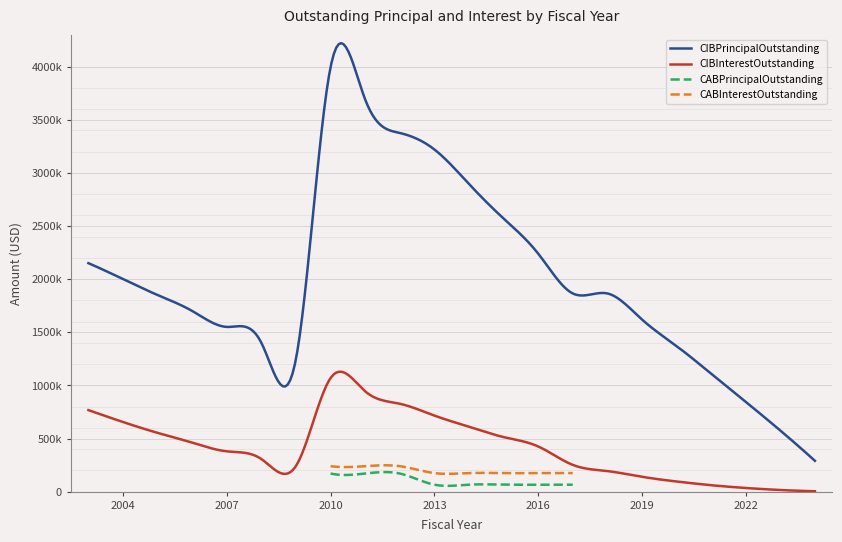

How many lines are shown in the chart?

4